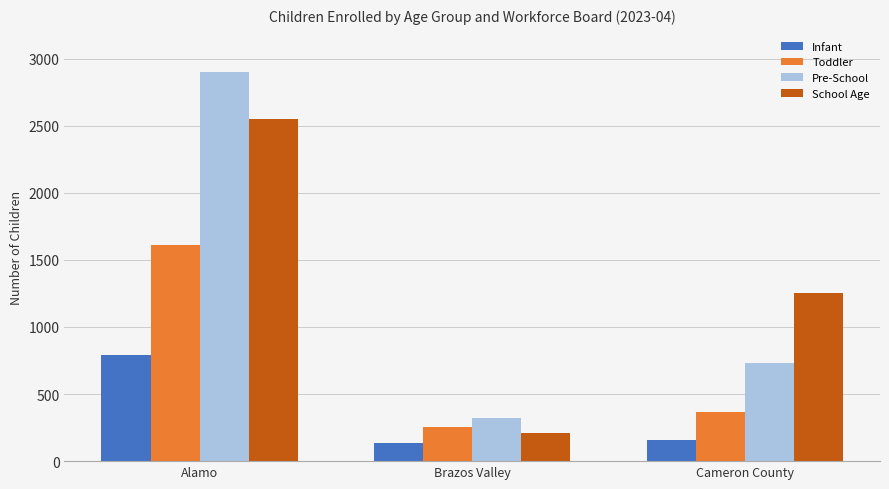

True or false: Infant has a value of 158 at Cameron County.

True